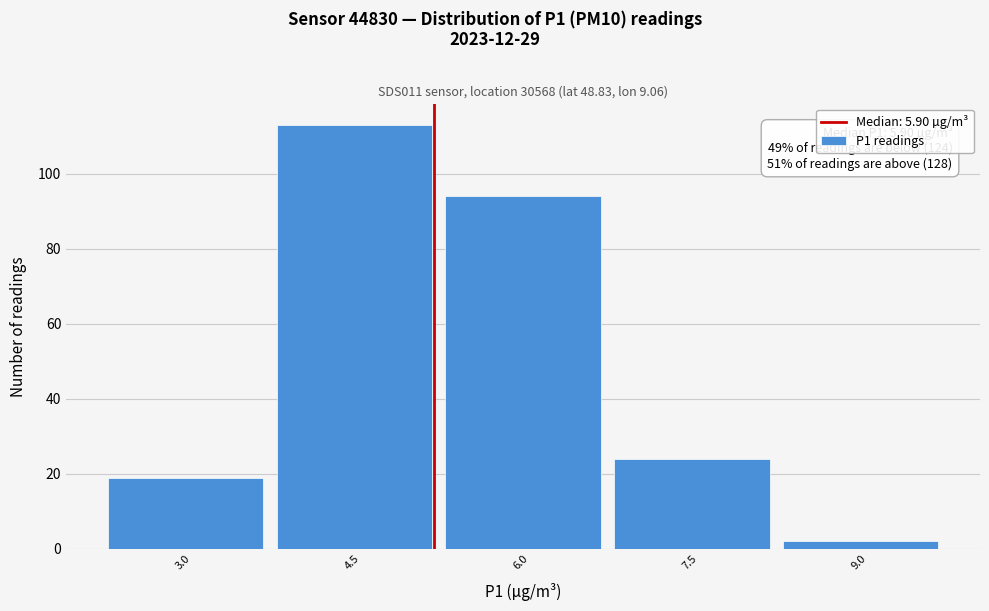

Reading left to right, list all the values displayed in this chart.

3.0=19	4.5=113	6.0=94	7.5=24	9.0=2